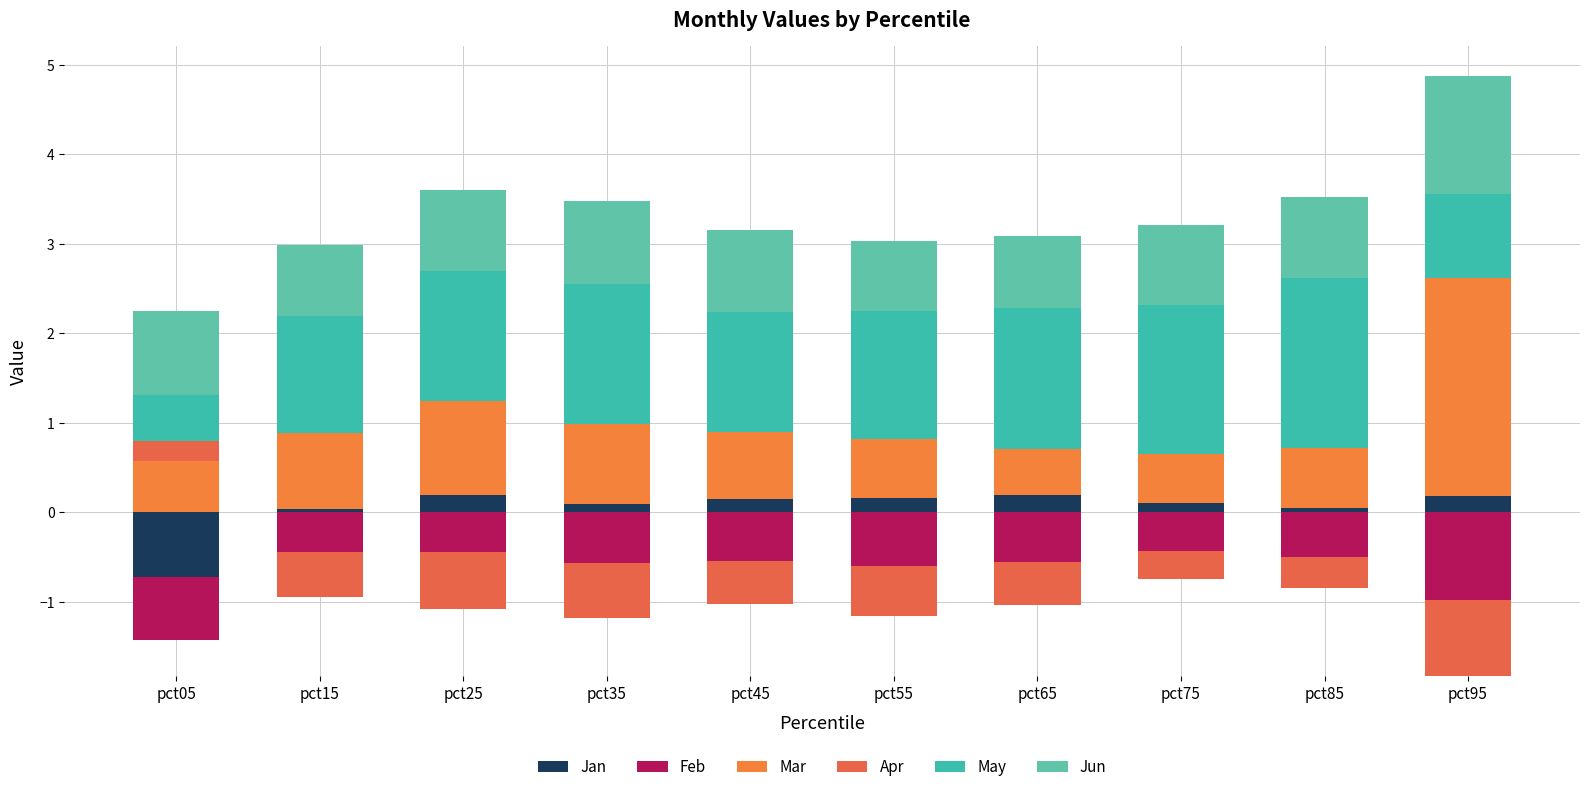

How many bars are there in each group?

6